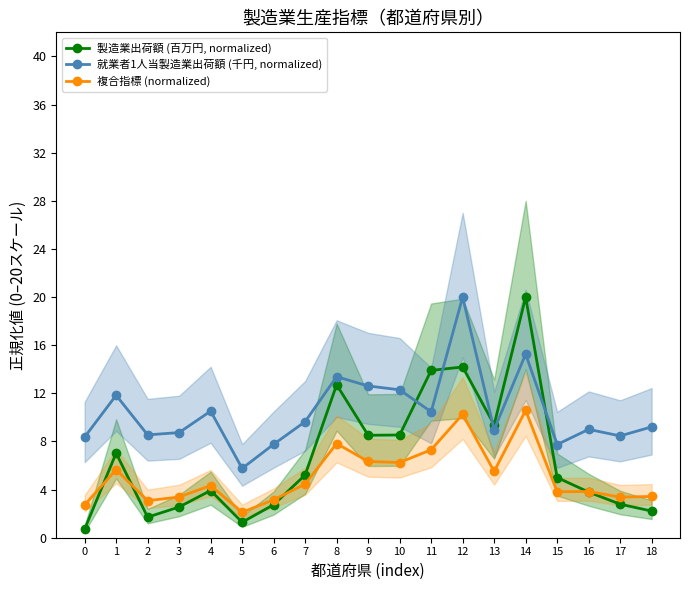

What is the difference between the maximum and second lowest values in the 複合指標 (normalized) series?

7.9